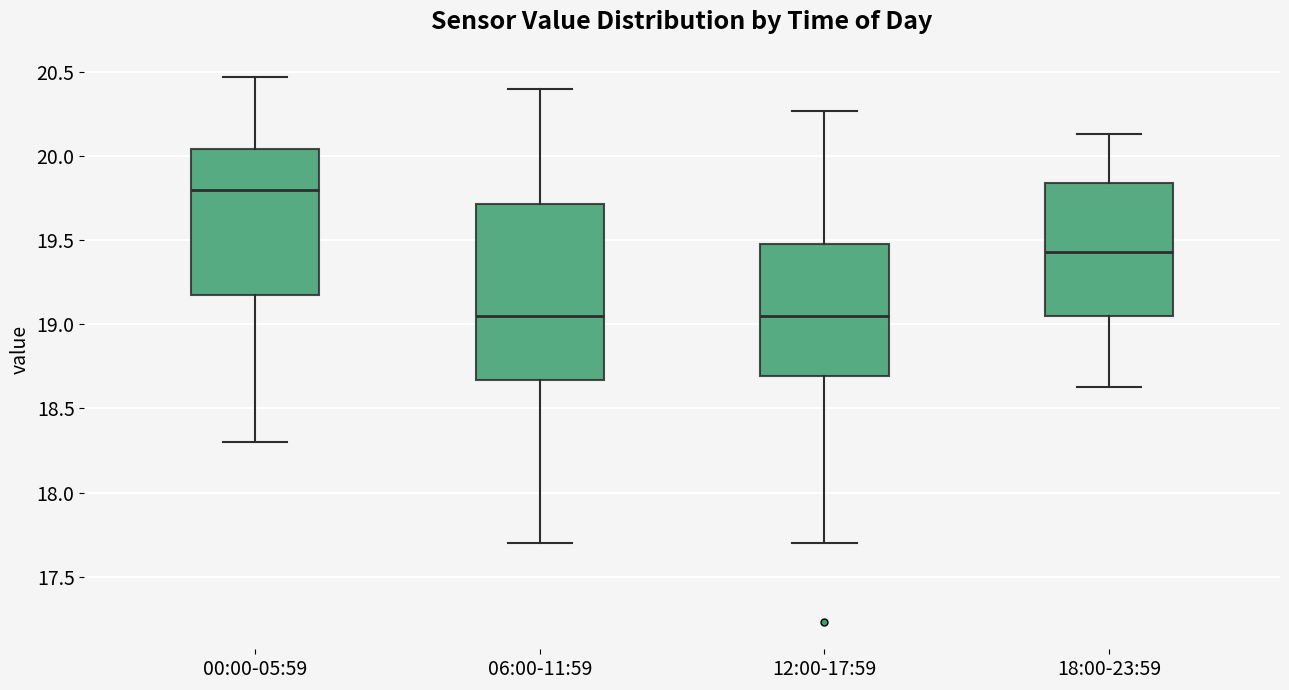

Reading left to right, transcribe this box plot: for each box, give where its median line is, the range the box spans, and where its two whiskers end, as read against the y-axis. The values are not printed on the chart, so give them approximately, as read against the axis.

00:00-05:59: median 19.80, box 19.20 to 20.05, whiskers 18.30 to 20.45
06:00-11:59: median 19.05, box 18.65 to 19.70, whiskers 17.70 to 20.40
12:00-17:59: median 19.05, box 18.70 to 19.50, whiskers 17.70 to 20.25
18:00-23:59: median 19.45, box 19.05 to 19.85, whiskers 18.65 to 20.15